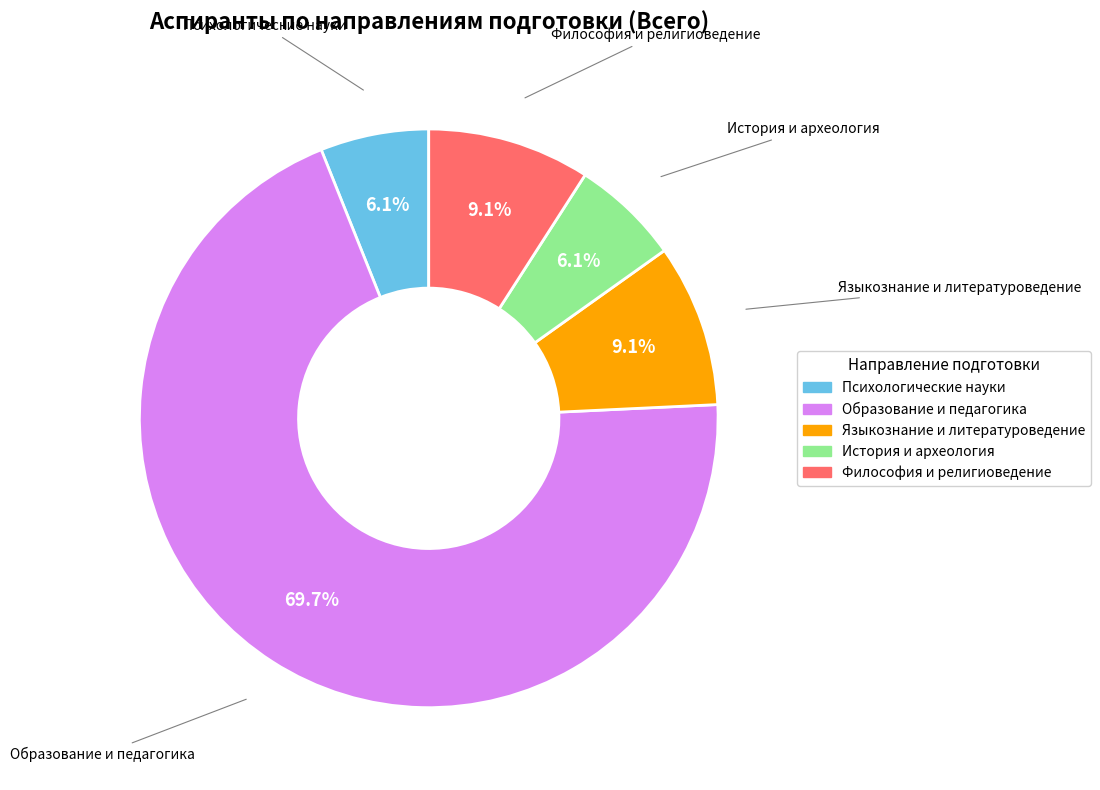

Between История и археология and Философия и религиоведение, which is larger?

Философия и религиоведение